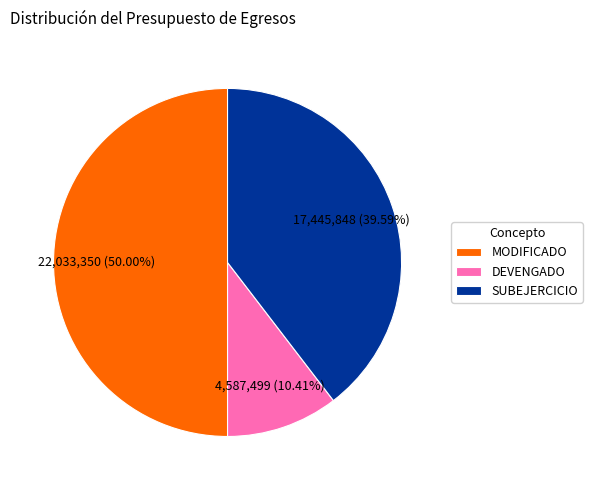

Which slice is the smallest?

DEVENGADO